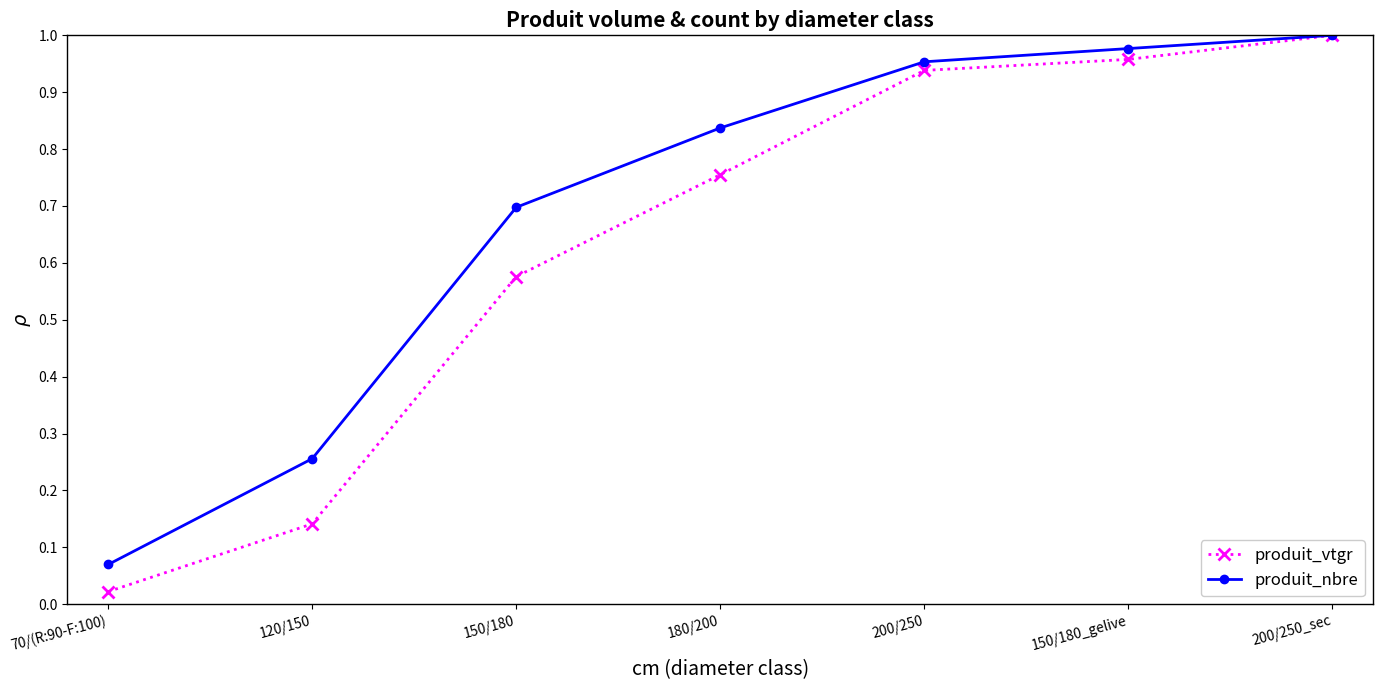

What is the difference between the maximum and second lowest values in the produit_nbre series?

0.7